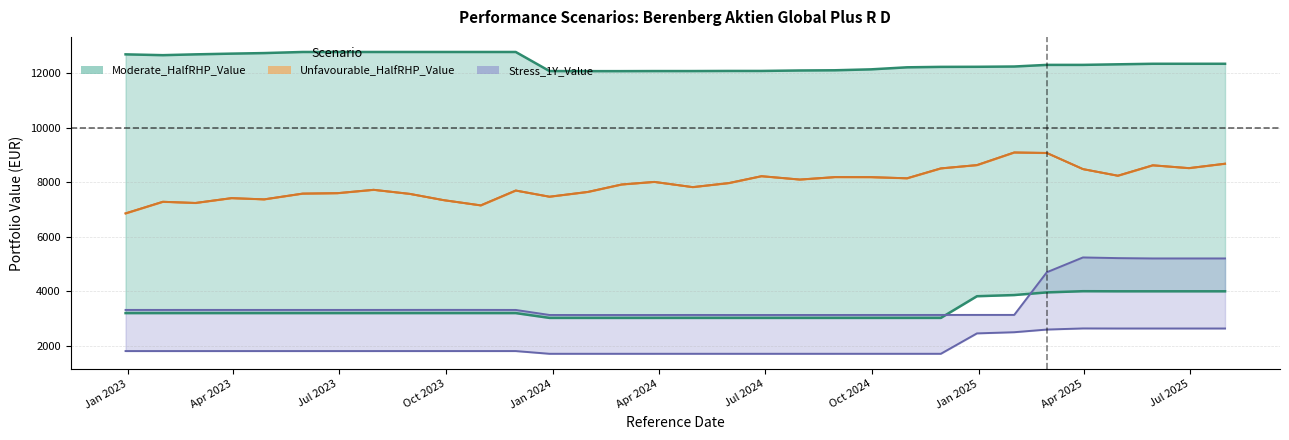

What is the maximum value for Unfavourable_HalfRHP_Value?

9088.6